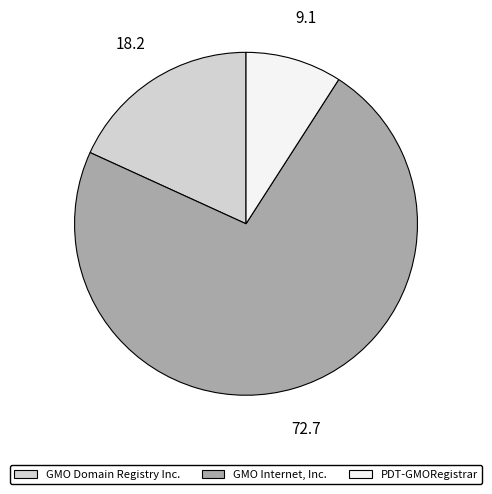

Between GMO Domain Registry Inc. and GMO Internet, Inc., which is larger?

GMO Internet, Inc.